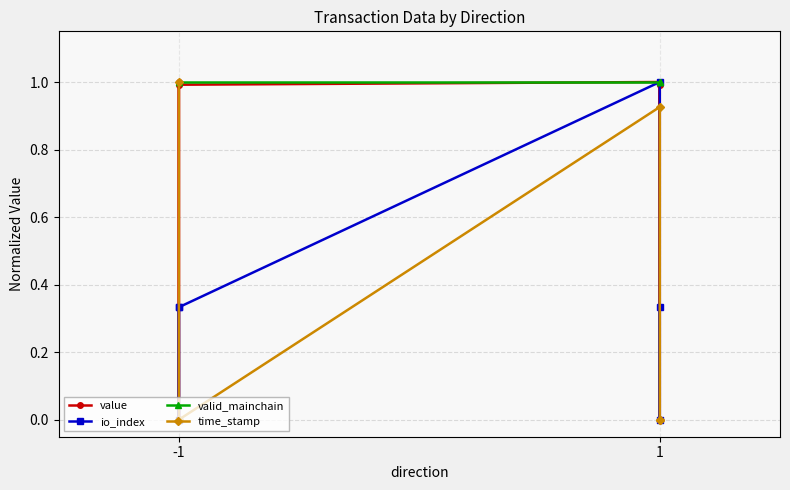

Is this an area chart (filled region under the line)?

No